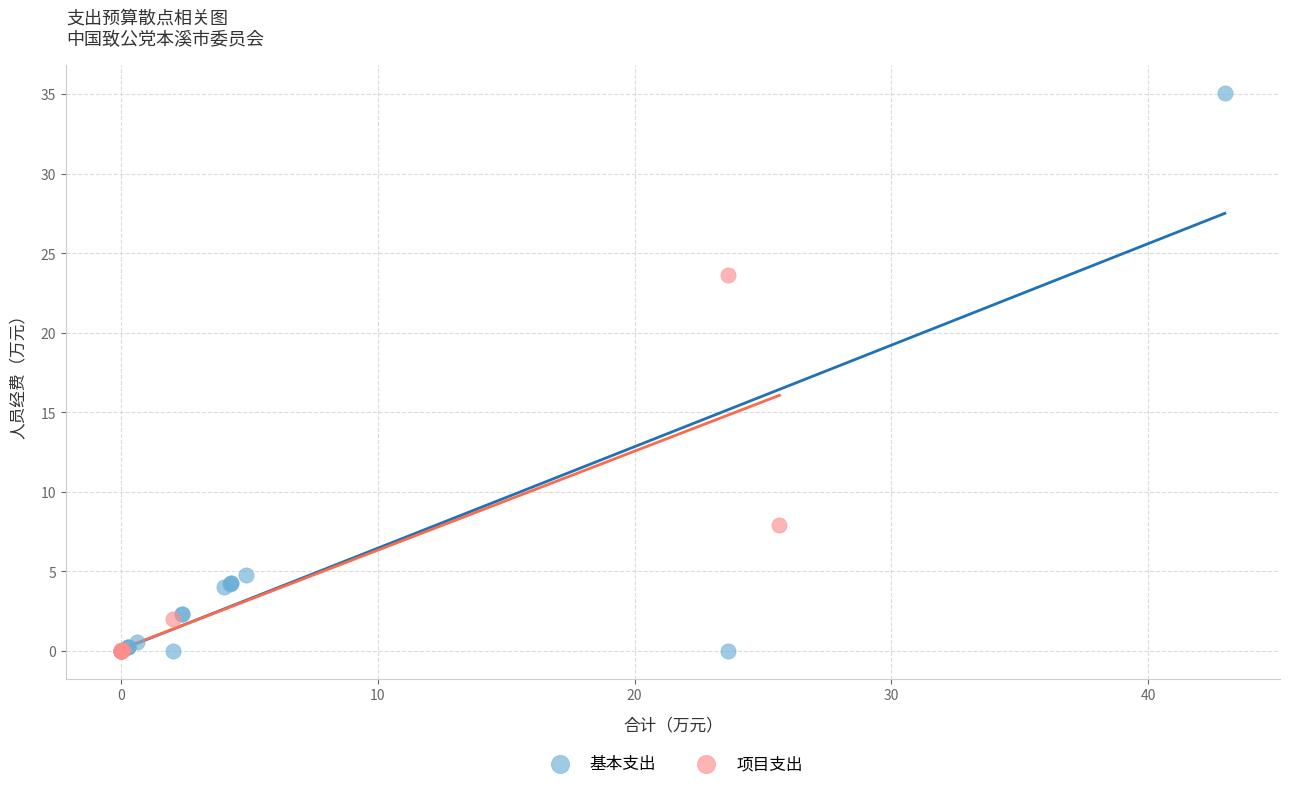

Which series has the widest spread of Y values?

基本支出